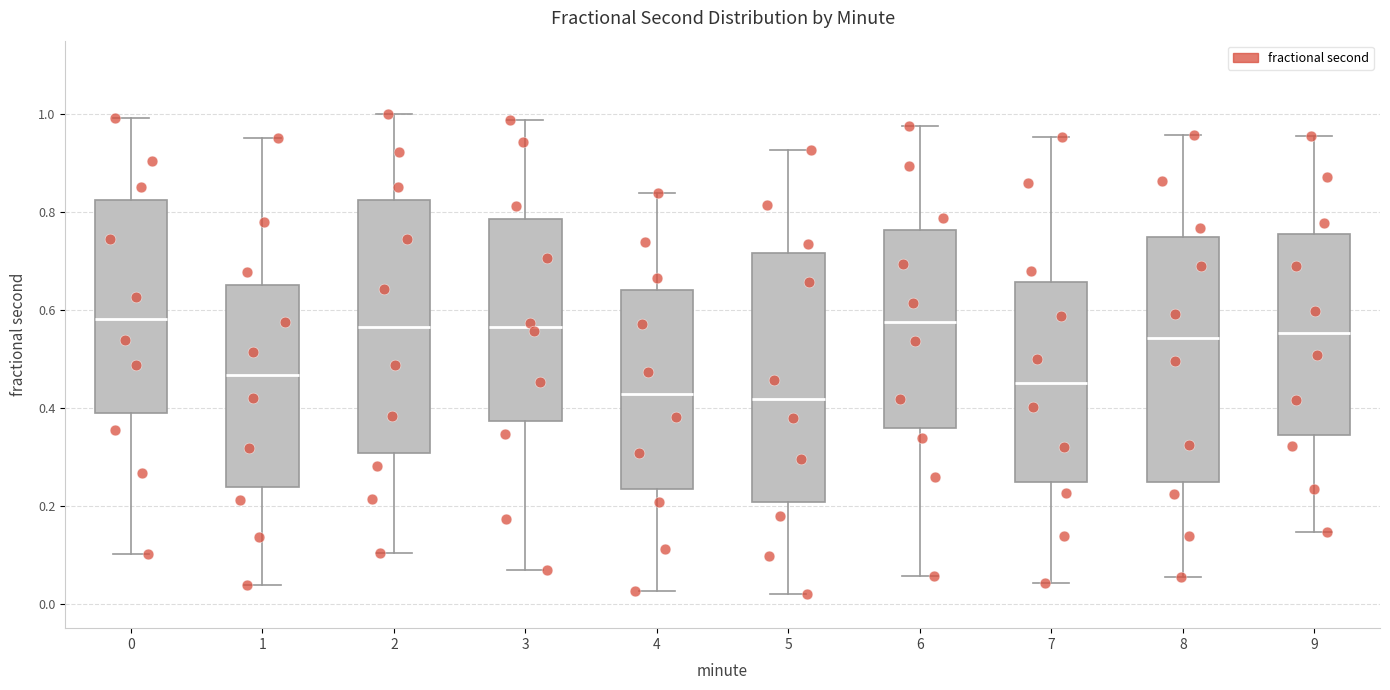

Reading left to right, transcribe this box plot: for each box, give where its median line is, the range the box spans, and where its two whiskers end, as read against the y-axis. The values are not printed on the chart, so give them approximately, as read against the axis.

0: median 0.58, box 0.38 to 0.82, whiskers 0.10 to 1.00
1: median 0.46, box 0.24 to 0.66, whiskers 0.04 to 0.96
2: median 0.56, box 0.30 to 0.82, whiskers 0.10 to 1.00
3: median 0.56, box 0.38 to 0.78, whiskers 0.06 to 0.98
4: median 0.42, box 0.24 to 0.64, whiskers 0.02 to 0.84
5: median 0.42, box 0.20 to 0.72, whiskers 0.02 to 0.92
6: median 0.58, box 0.36 to 0.76, whiskers 0.06 to 0.98
7: median 0.46, box 0.24 to 0.66, whiskers 0.04 to 0.96
8: median 0.54, box 0.24 to 0.74, whiskers 0.06 to 0.96
9: median 0.56, box 0.34 to 0.76, whiskers 0.14 to 0.96